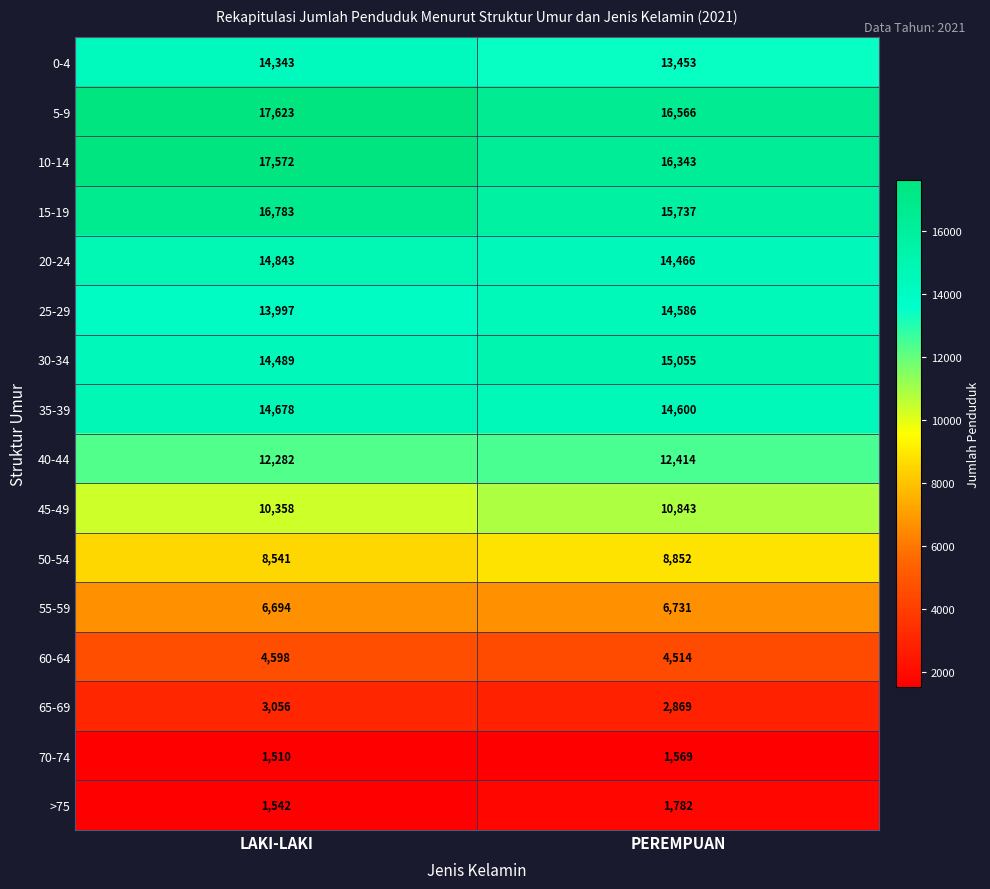

What is the lowest value of the 60-64 series?

4514